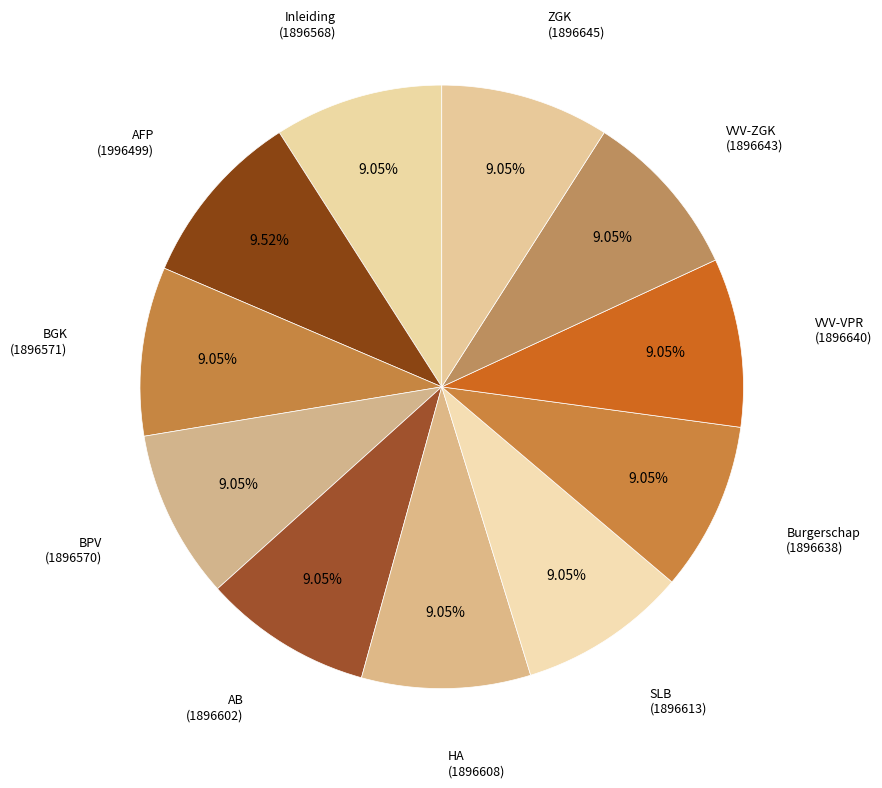

What is the smallest slice in the pie chart?

Inleiding